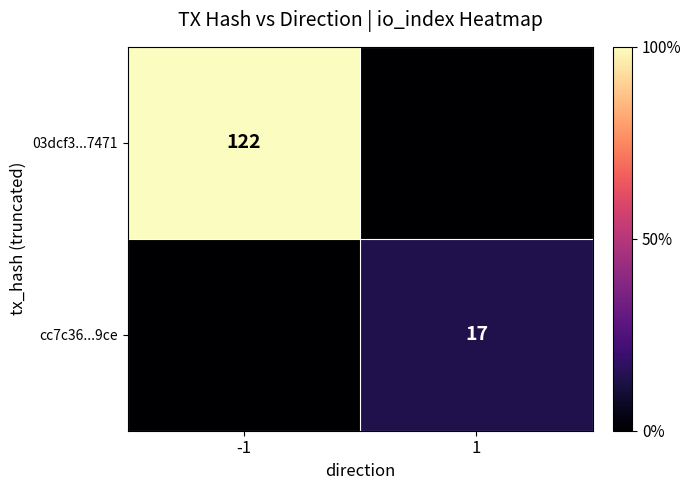

Is it true that 03dcf3...7471 equals 57 at -1?

False